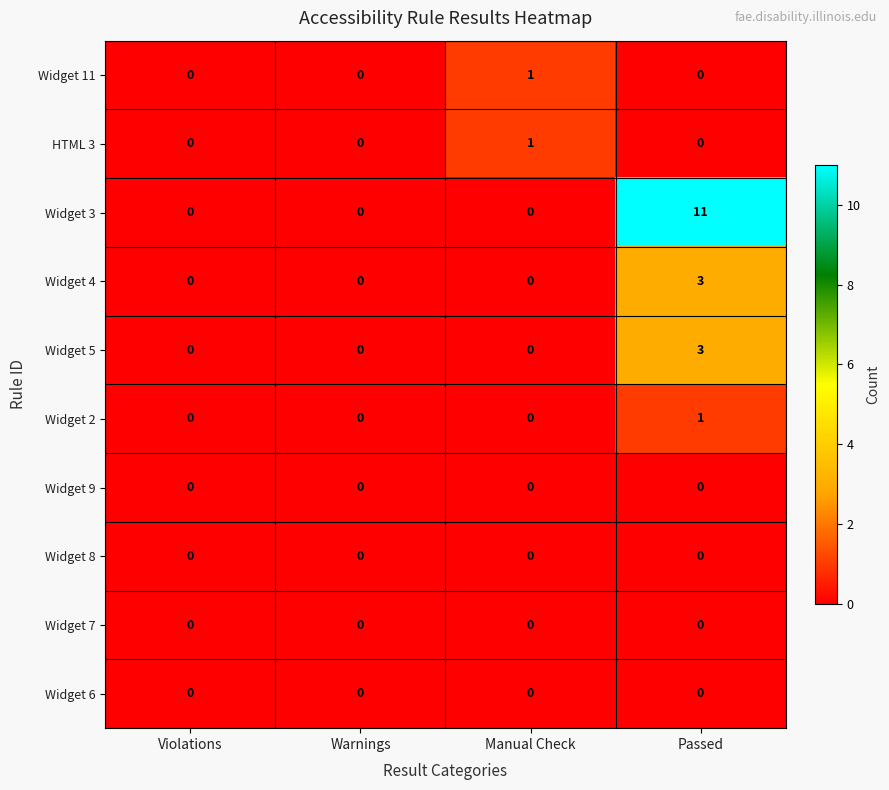

True or false: Widget 4 has a value of 0 at Violations.

True